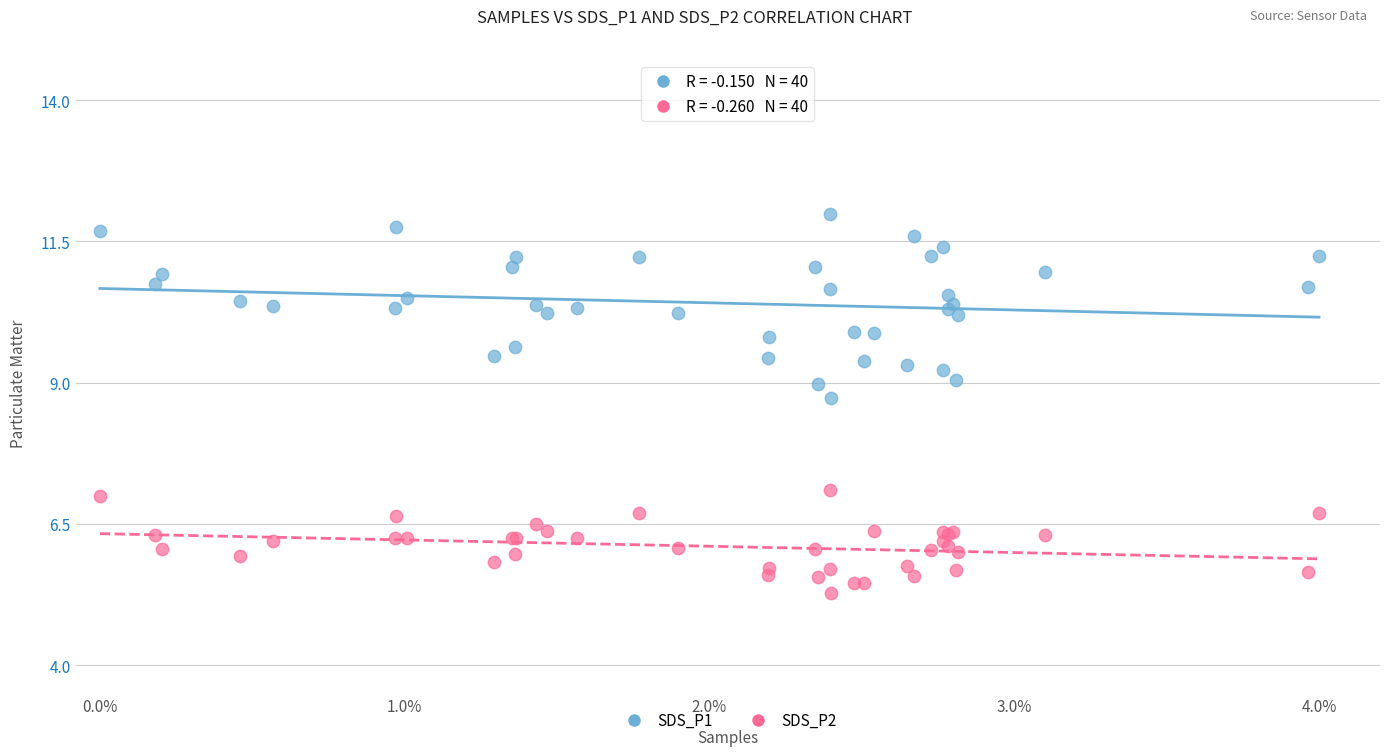

Which series contains the highest Y value?

SDS_P1